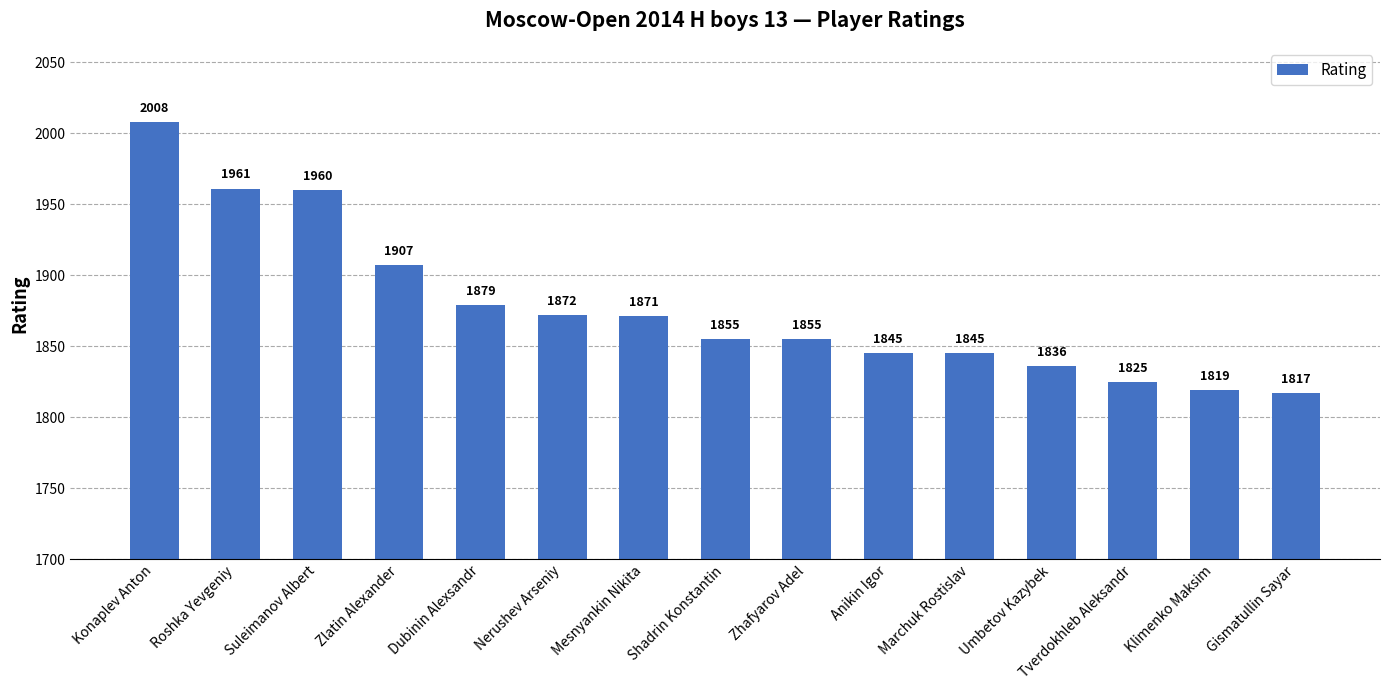

How many data points does each series have?

15